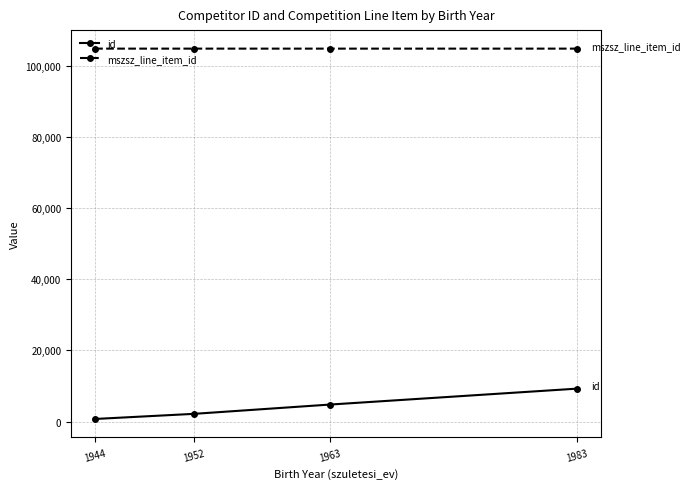

True or false: mszsz_line_item_id has more than 2 points higher than both neighbors.

False